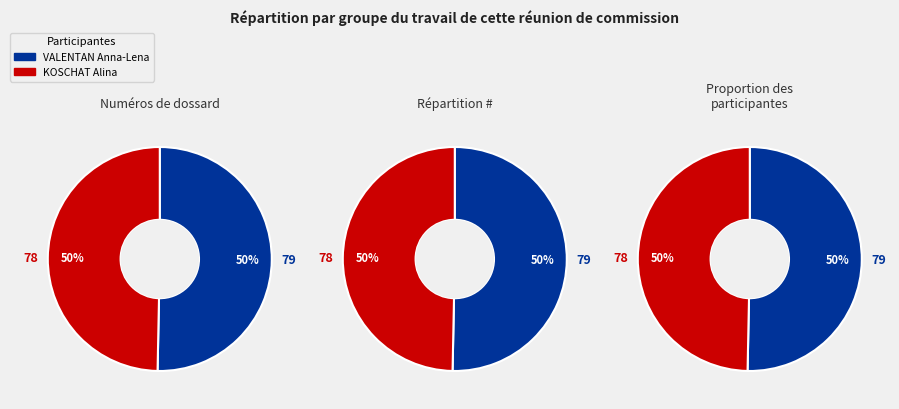

To the nearest percent, what is the combined percentage of VALENTAN Anna-Lena and KOSCHAT Alina?

100%